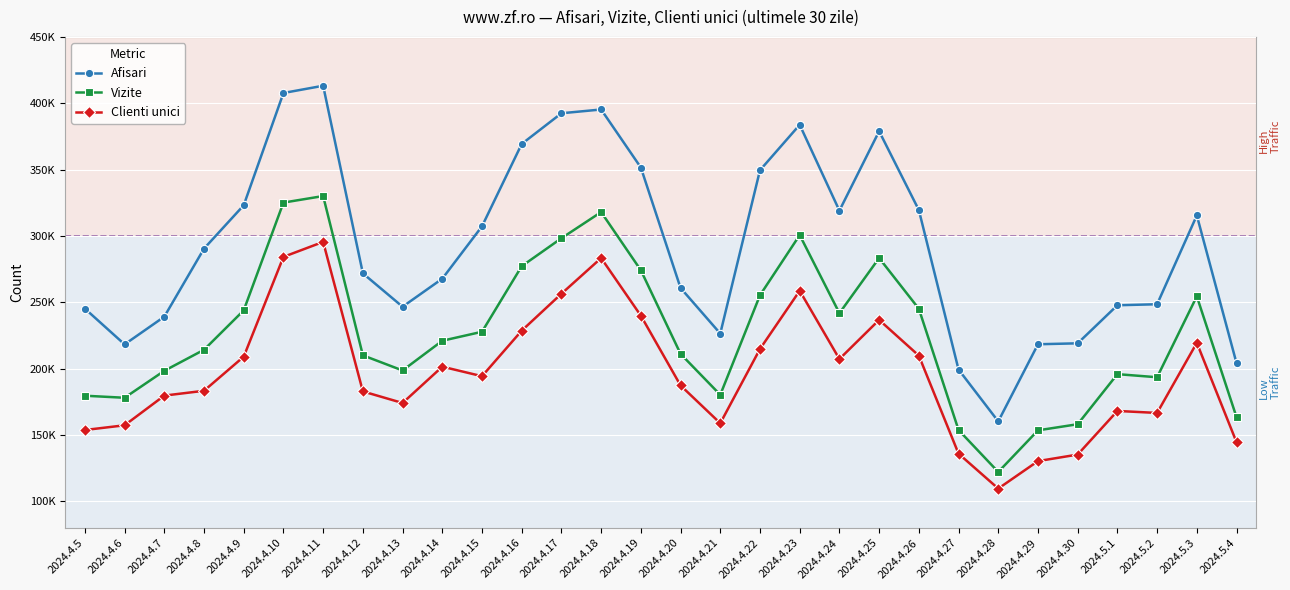

Read the Vizite value at 2024.4.23.

300671